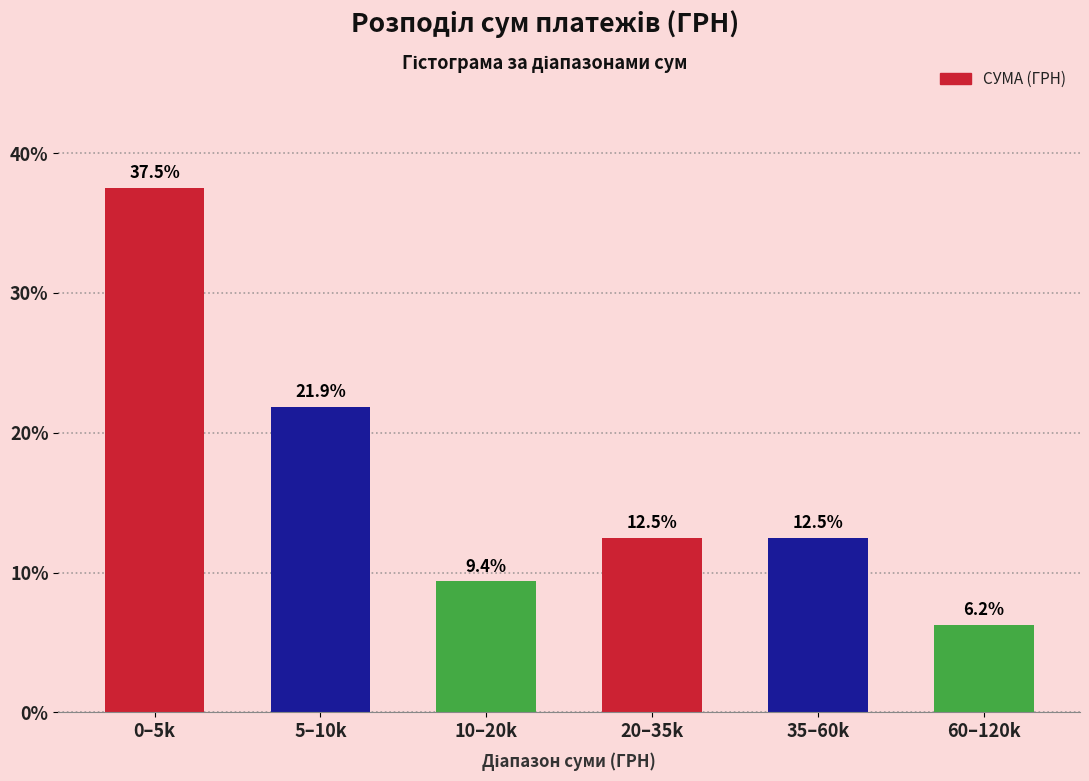

Between 10–20k and 20–35k, which is larger?

20–35k